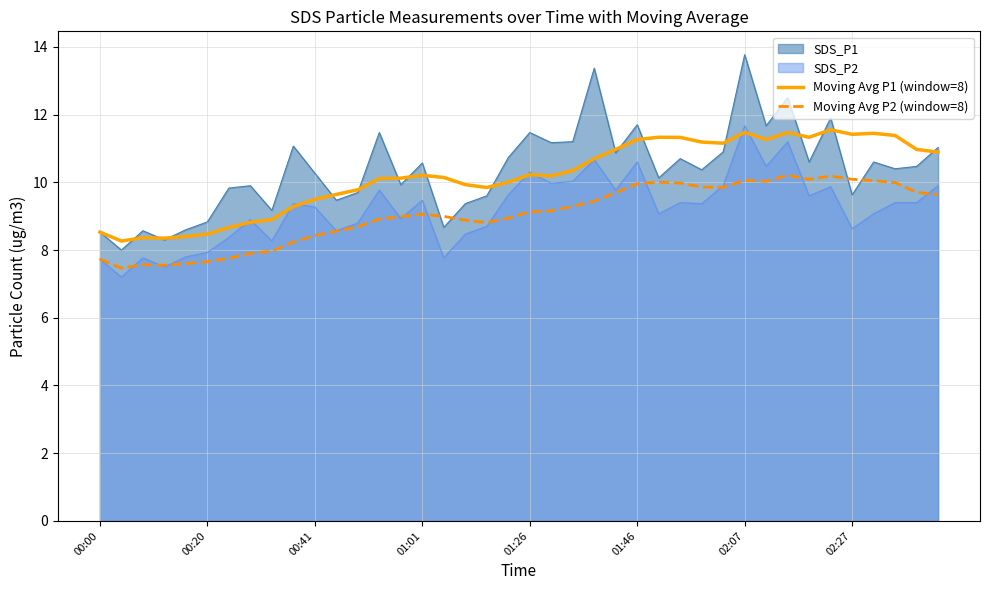

True or false: Moving Avg P2 (window=8) and Moving Avg P1 (window=8) cross at least once.

False